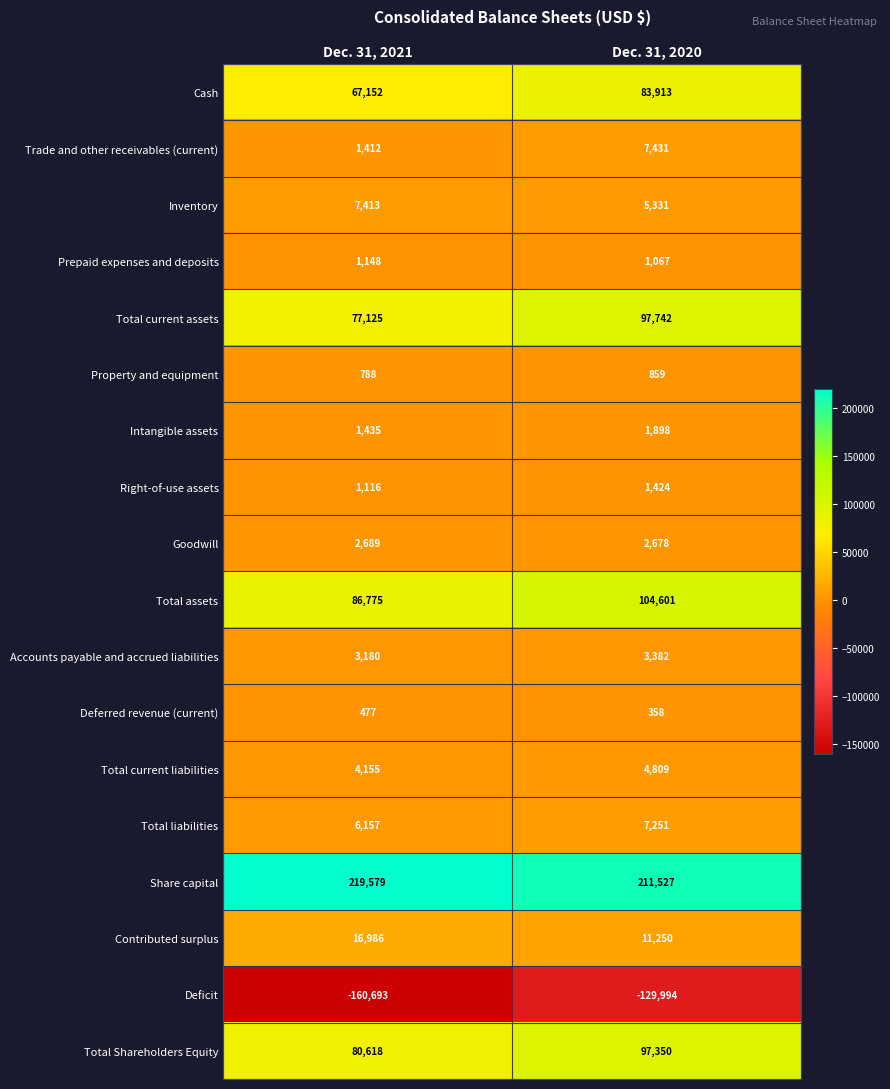

What is the difference between the Intangible assets values at Dec. 31, 2020 and Dec. 31, 2021?

463